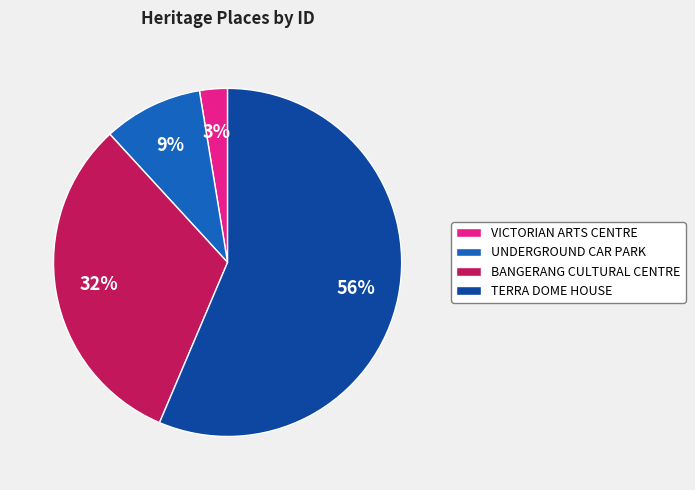

To the nearest percent, what is the average slice percentage?

25%